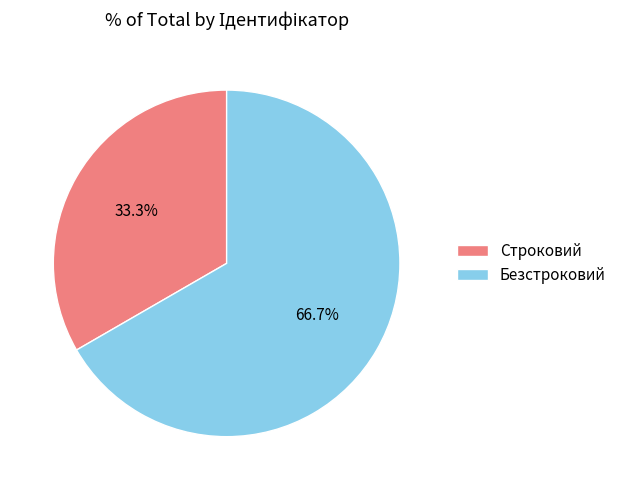

Which slice represents more than half of the pie?

Безстроковий